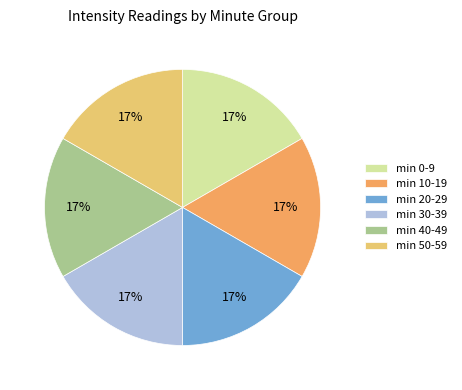

Combined, do min 0-9 and min 10-19 account for over 50%?

No